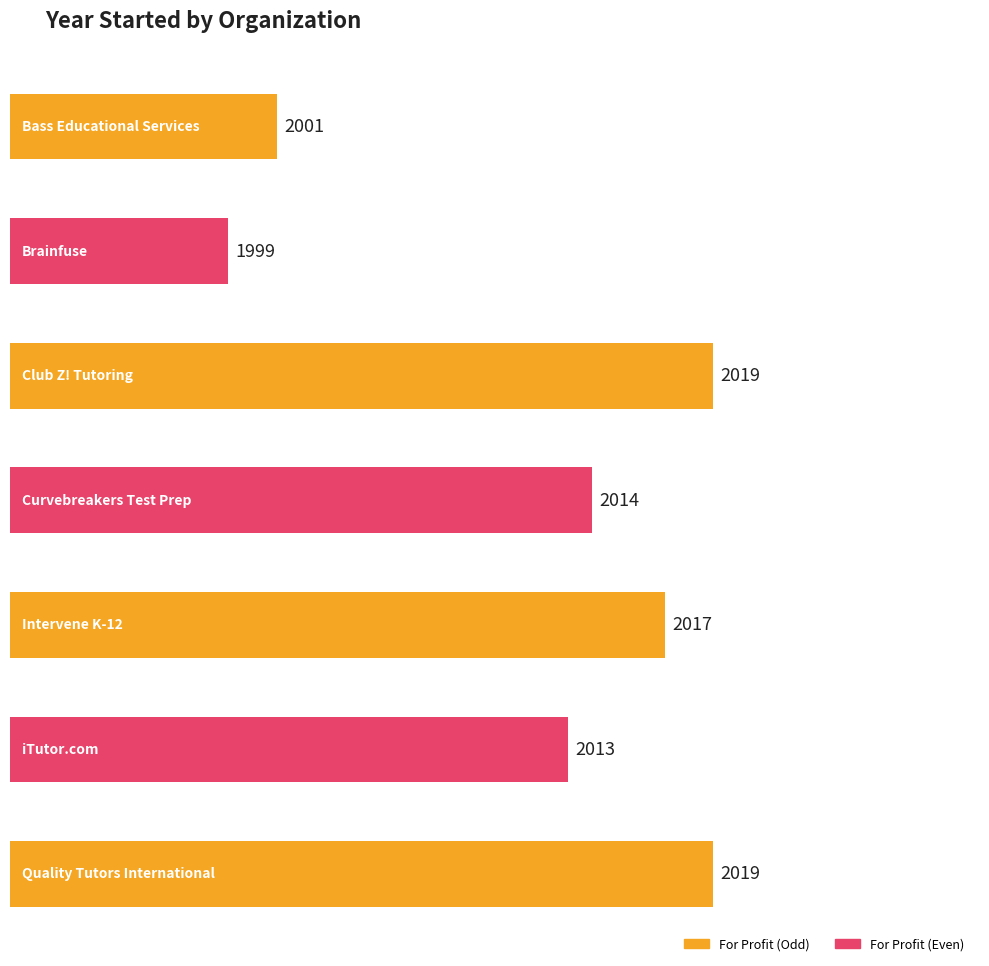

The chart shows a value of 818 at Curvebreakers Test Prep. True or false?

False